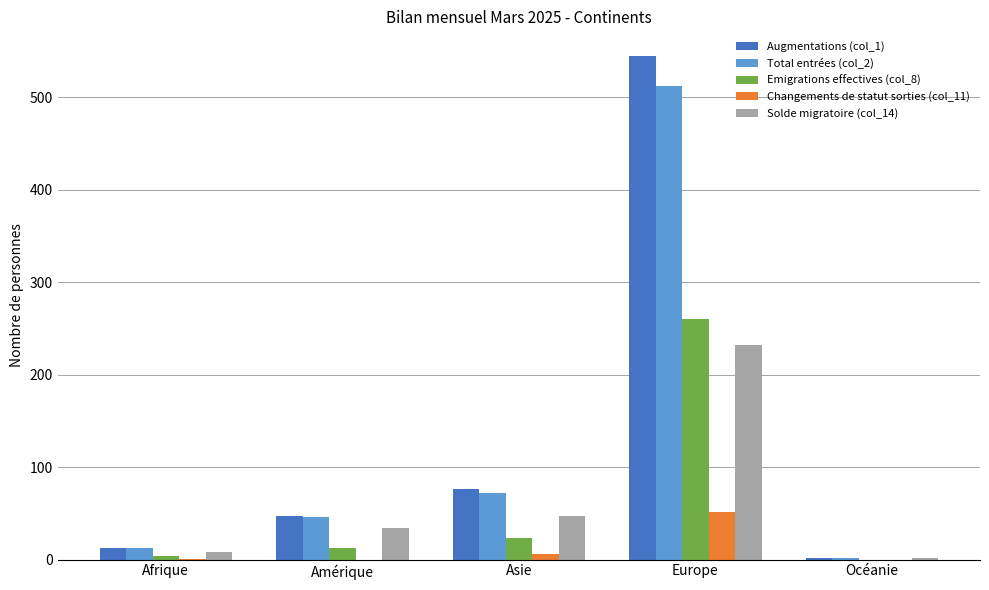

The Total entrées (col_2) series shows 512 at Europe. True or false?

True